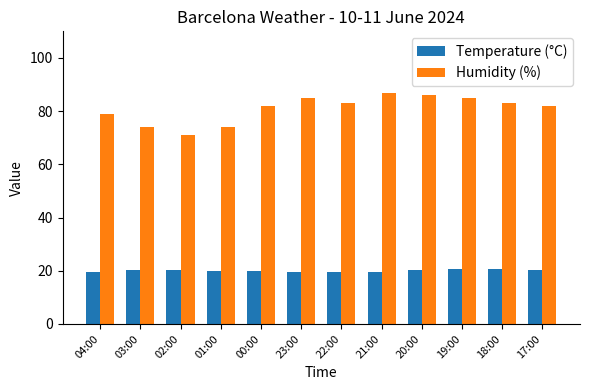

How many bars are there in each group?

2